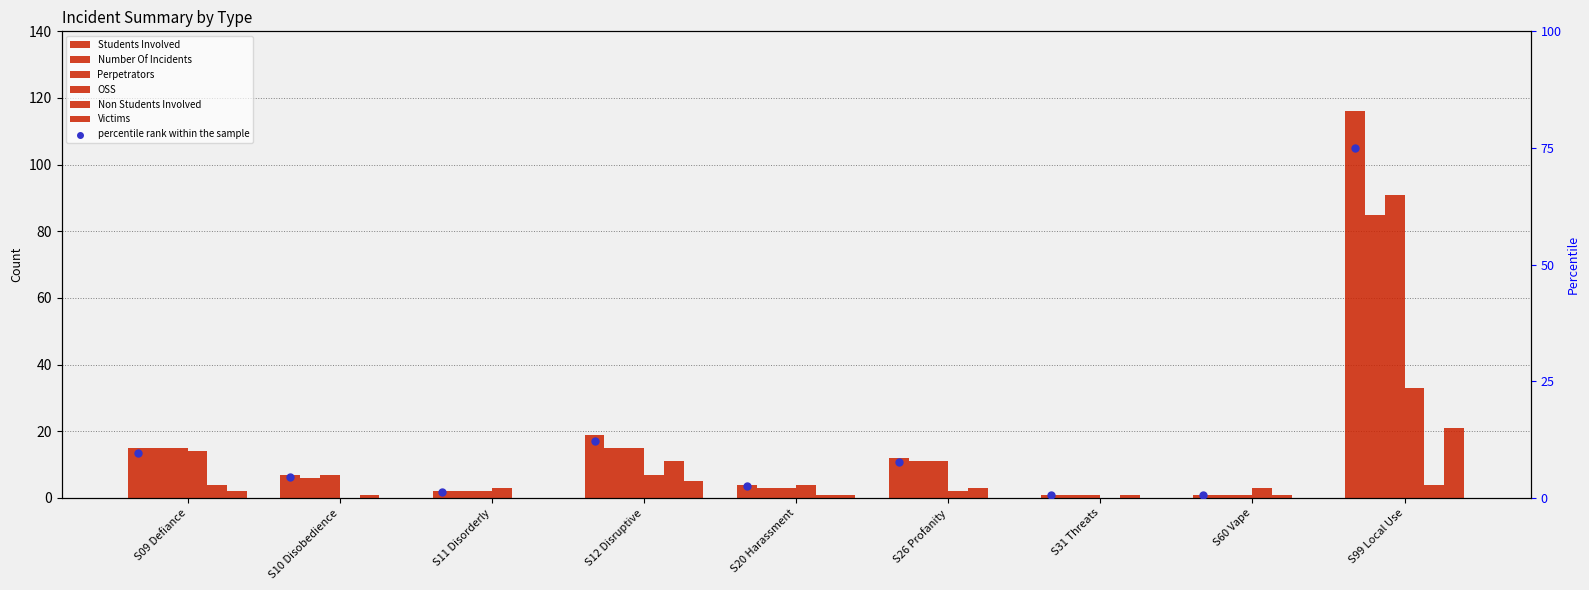

Which series has the largest total across all categories?

Students Involved